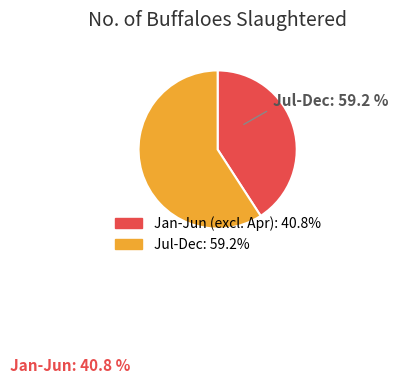

Is there any slice that represents more than half of the pie?

Yes